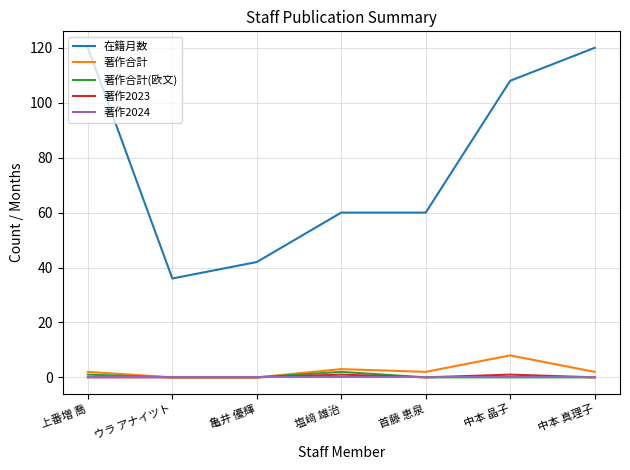

Which series has the largest range (max minus min)?

在籍月数